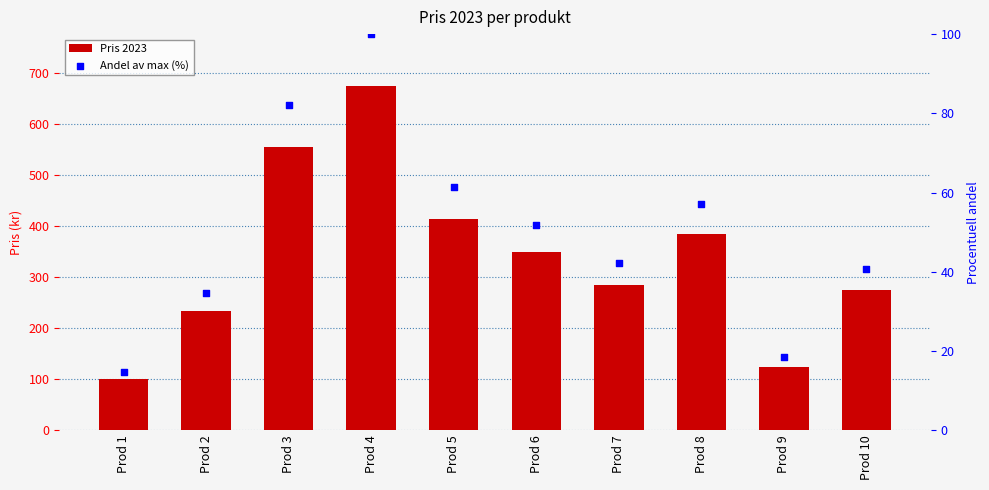

Which series reaches the minimum Y coordinate?

Andel av max (%)